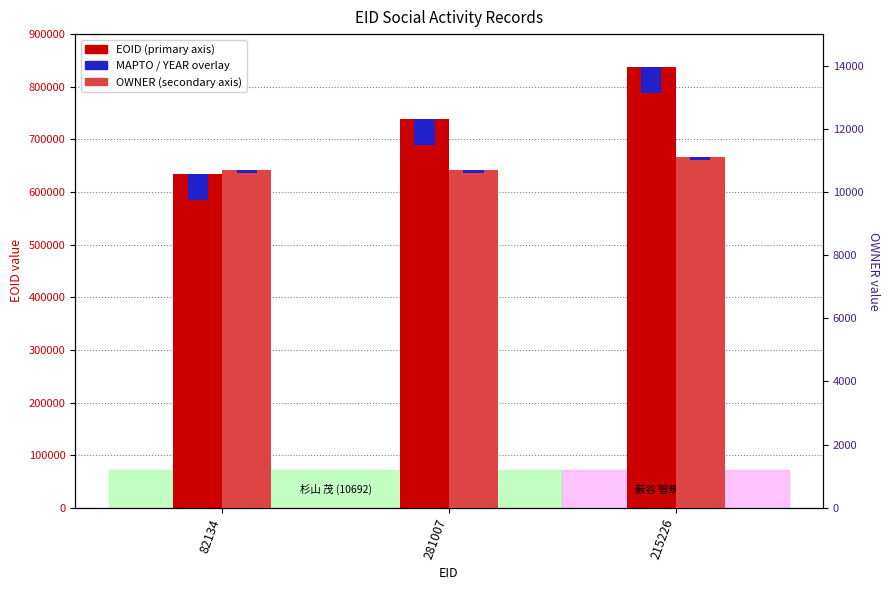

What is the value of the YEAR (×1) bar at the 1st from the left?

100